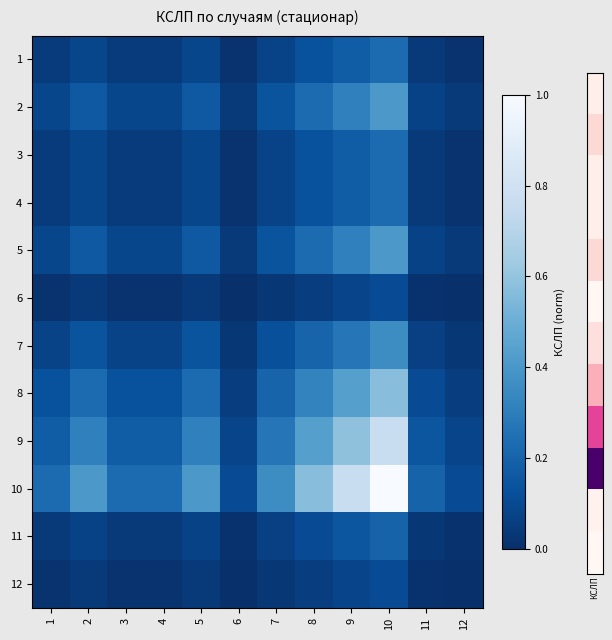

Which series has the widest spread of values?

10